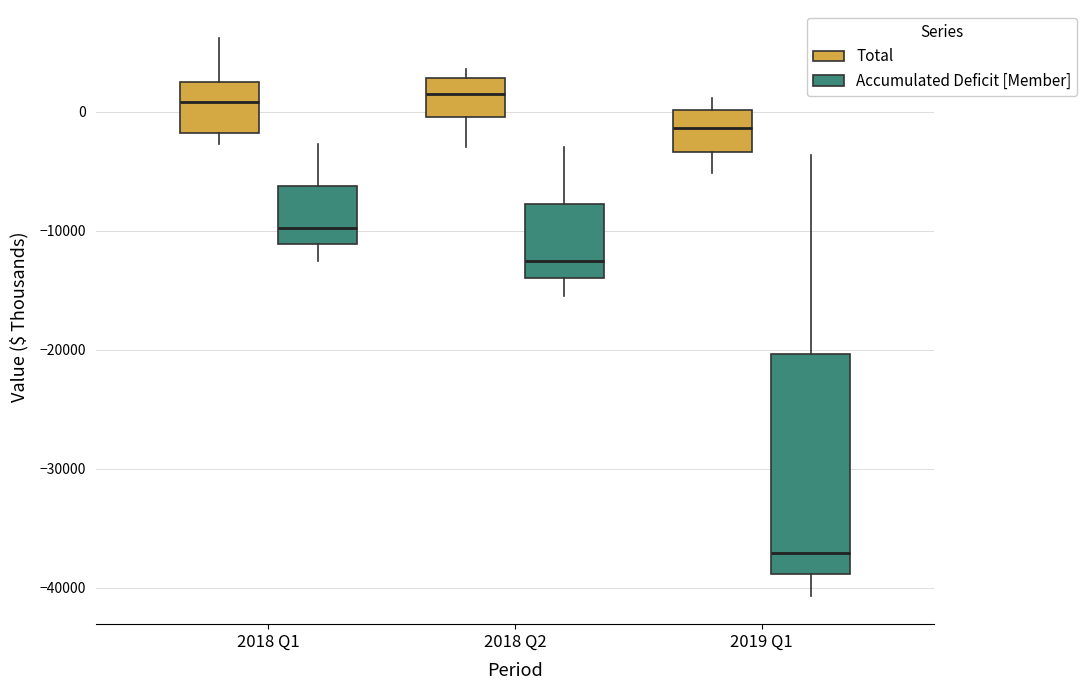

Reading left to right, read every box against the y-axis: the position of its median line, the range the box covers, and the ends of its whiskers. The values are not printed on the chart, so give them approximately, as read against the axis.

2018 Q1 (Total): median 1000, box -2000 to 2000, whiskers -3000 to 6000
2018 Q1 (Accumulated Deficit [Member]): median -10000, box -11000 to -6000, whiskers -13000 to -3000
2018 Q2 (Total): median 1000, box 0 to 3000, whiskers -3000 to 4000
2018 Q2 (Accumulated Deficit [Member]): median -13000, box -14000 to -8000, whiskers -15000 to -3000
2019 Q1 (Total): median -1000, box -3000 to 0, whiskers -5000 to 1000
2019 Q1 (Accumulated Deficit [Member]): median -37000, box -39000 to -20000, whiskers -41000 to -4000